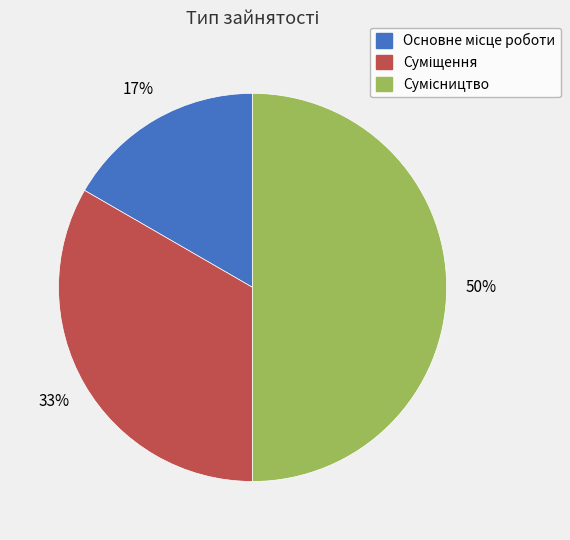

To the nearest percent, what is the average slice percentage?

33%